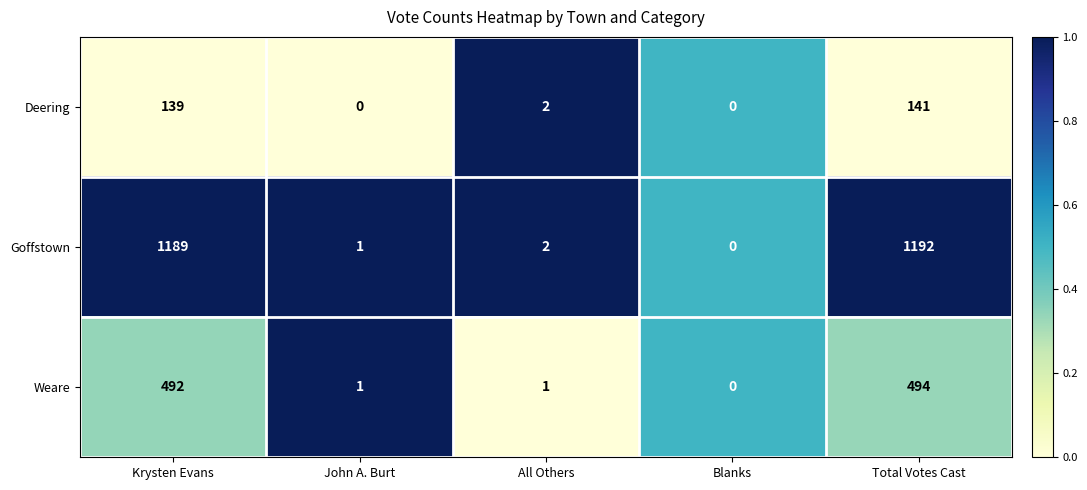

The Weare series shows 1 at John A. Burt. True or false?

True